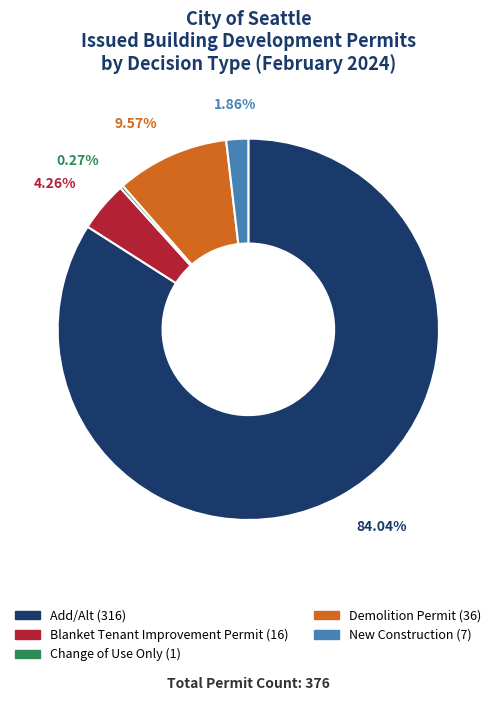

Between New Construction and Demolition Permit, which is larger?

Demolition Permit